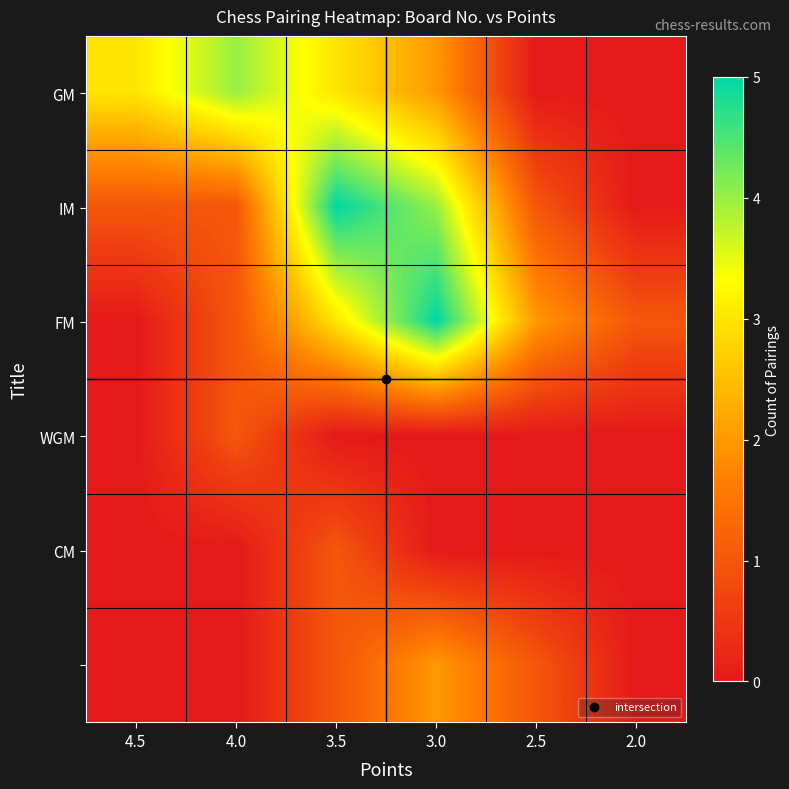

At how many categories does at least one series exceed 1?

5